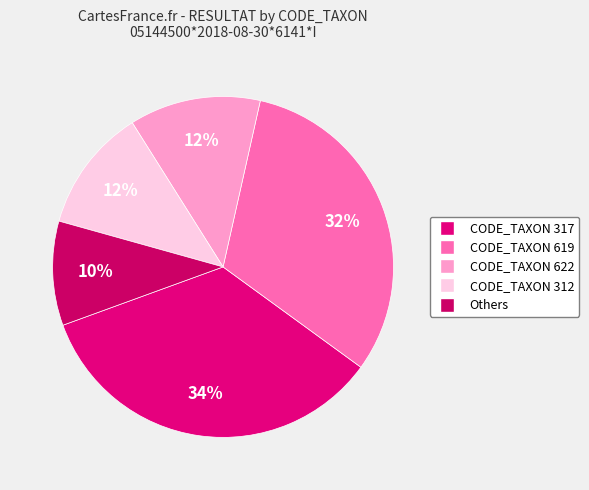

Does any single category account for the majority?

No